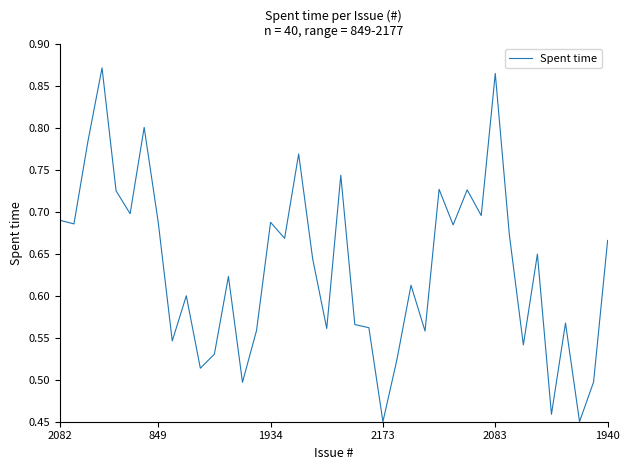

What is the difference between the maximum and minimum values?

0.4